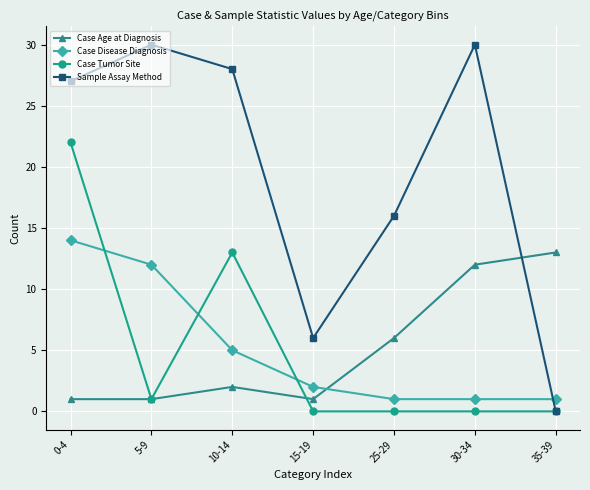

Is the value of Case Age at Diagnosis at 15-19 greater than the value of Case Tumor Site at 0-4?

No